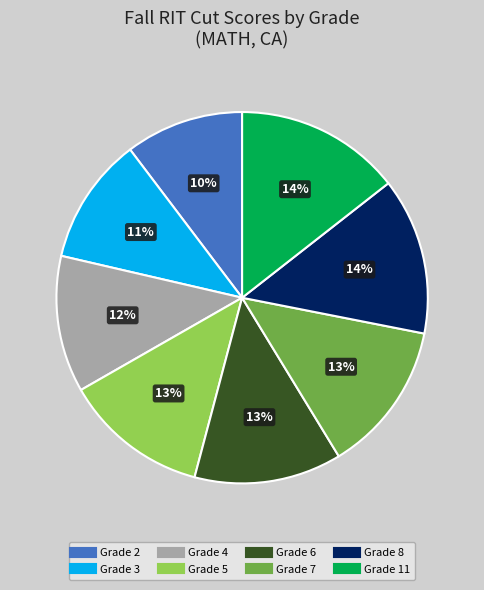

To the nearest percent, what portion does Grade 5 represent?

13%